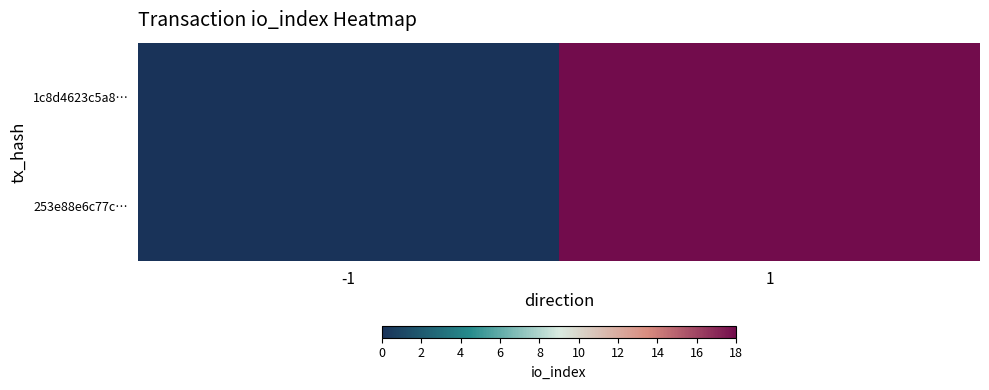

At which category is the sum across all series the highest?

1